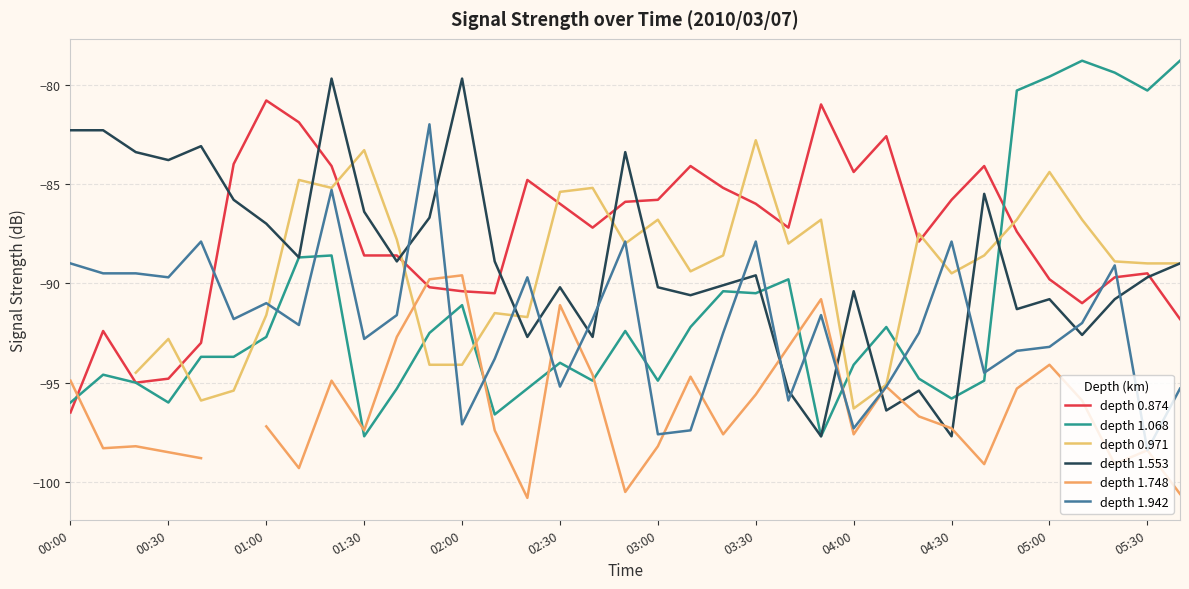

Is it true that depth 1.553 equals -83.8 at 00:30?

True